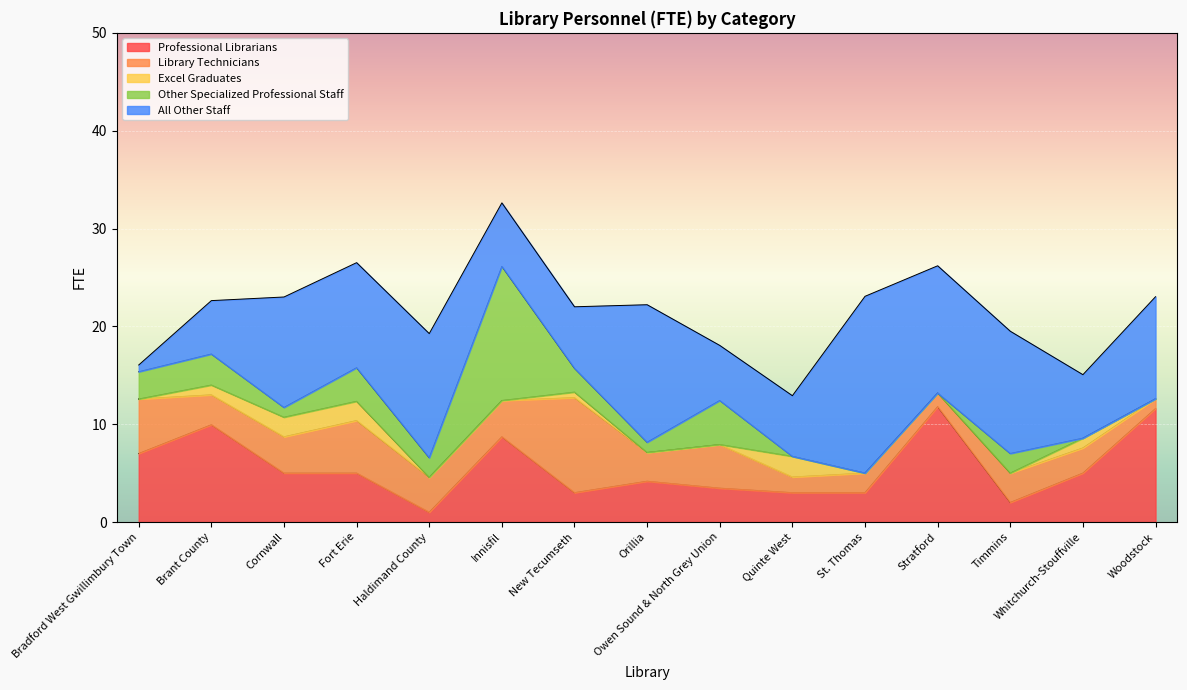

Which series changed the most between Owen Sound & North Grey Union and Stratford?

Professional Librarians